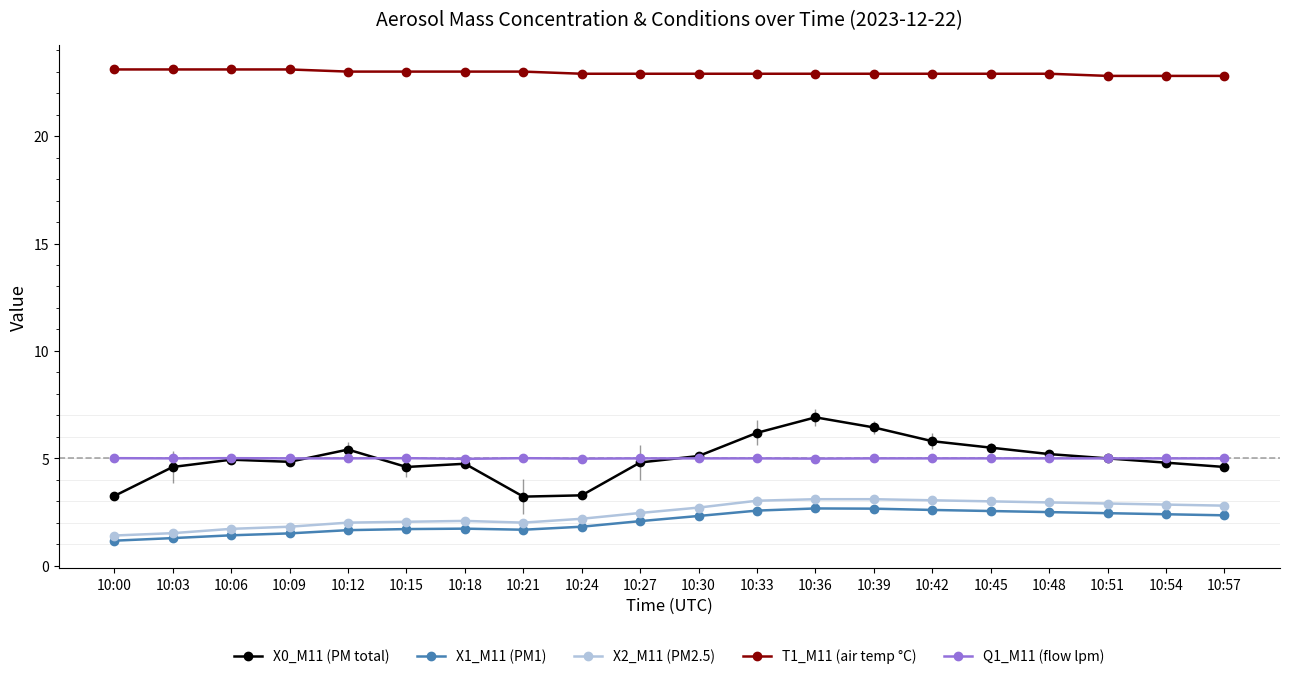

True or false: X2_M11 (PM2.5) and T1_M11 (air temp °C) cross at least once.

False